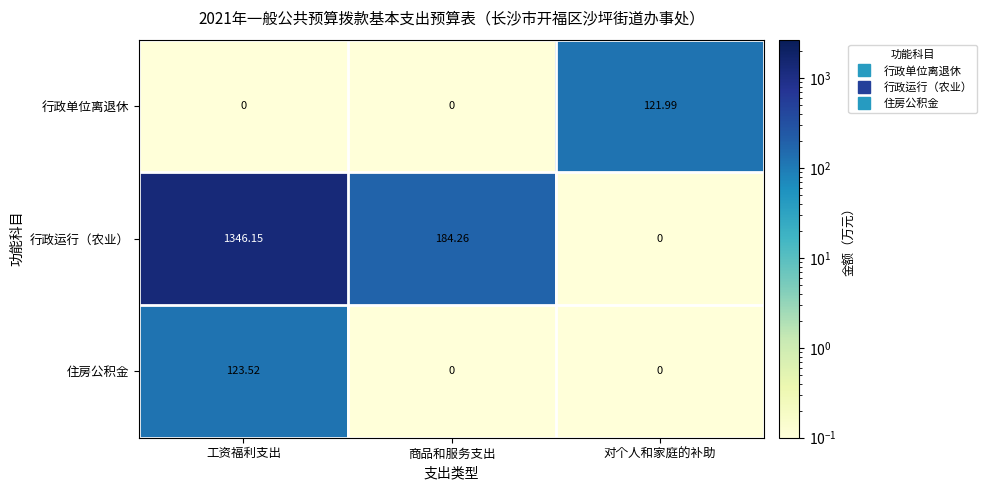

List the series in order of their peak value, lowest first.

行政单位离退休, 住房公积金, 行政运行（农业）